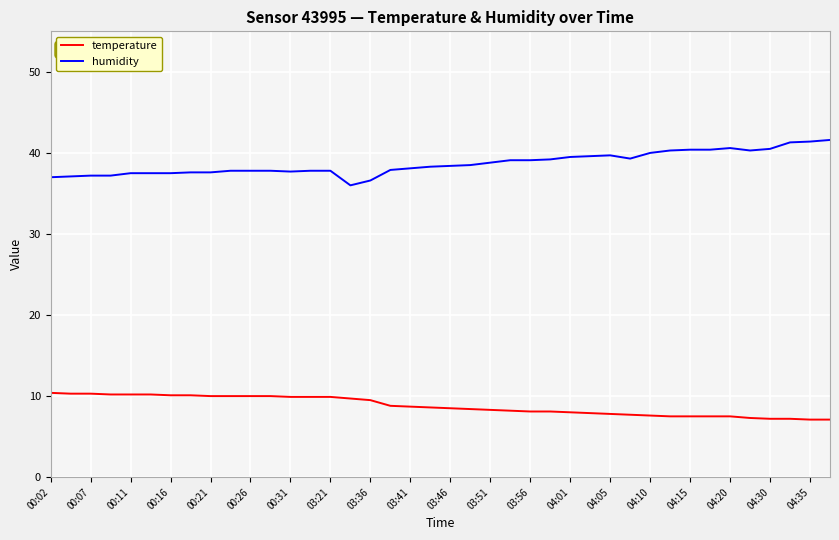

What is the lowest value of the humidity series?

36.0